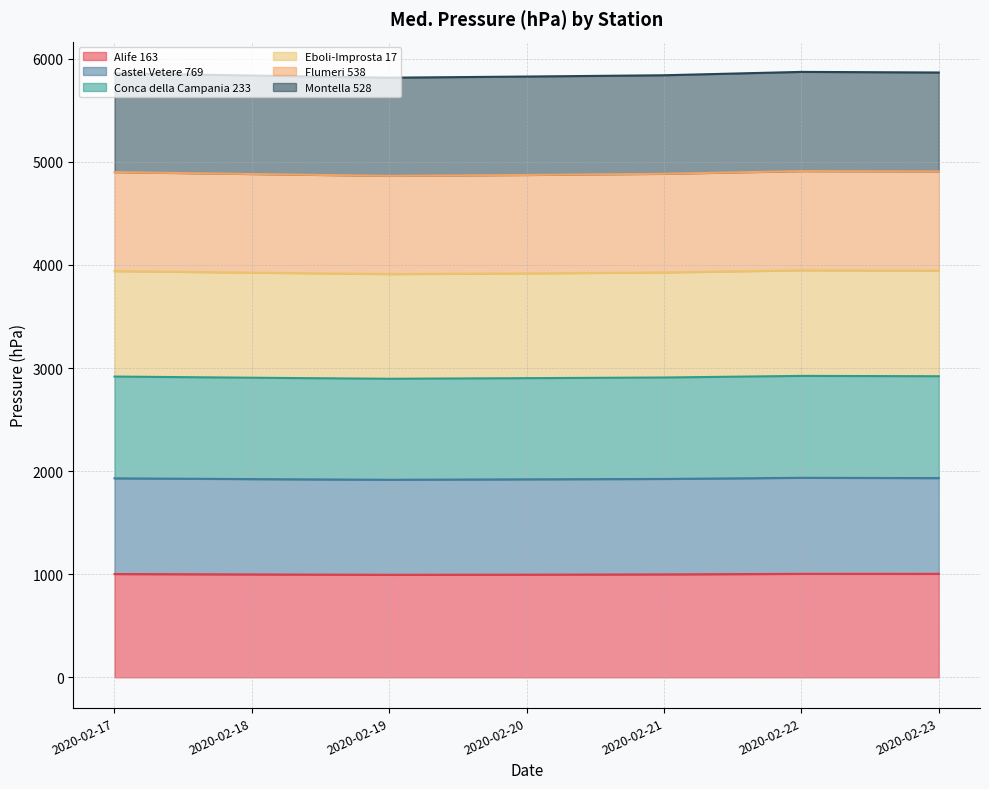

What is the total value across all series at 2020-02-22?

5873.1